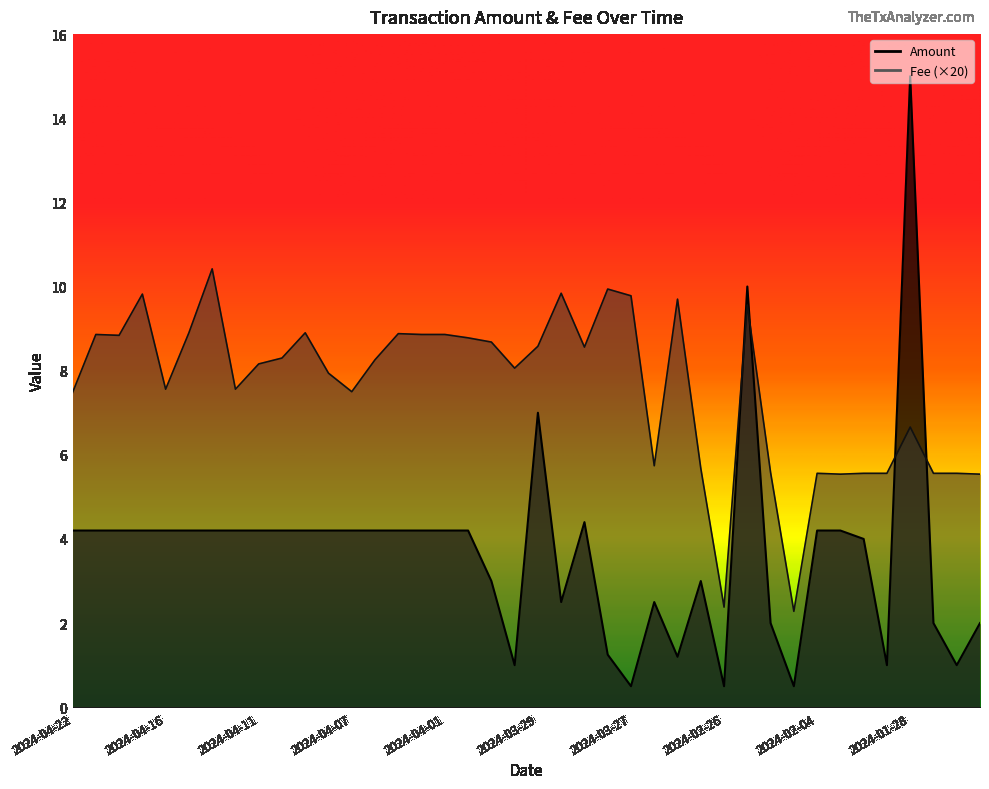

List the series in order of their peak value, highest first.

Amount, Fee